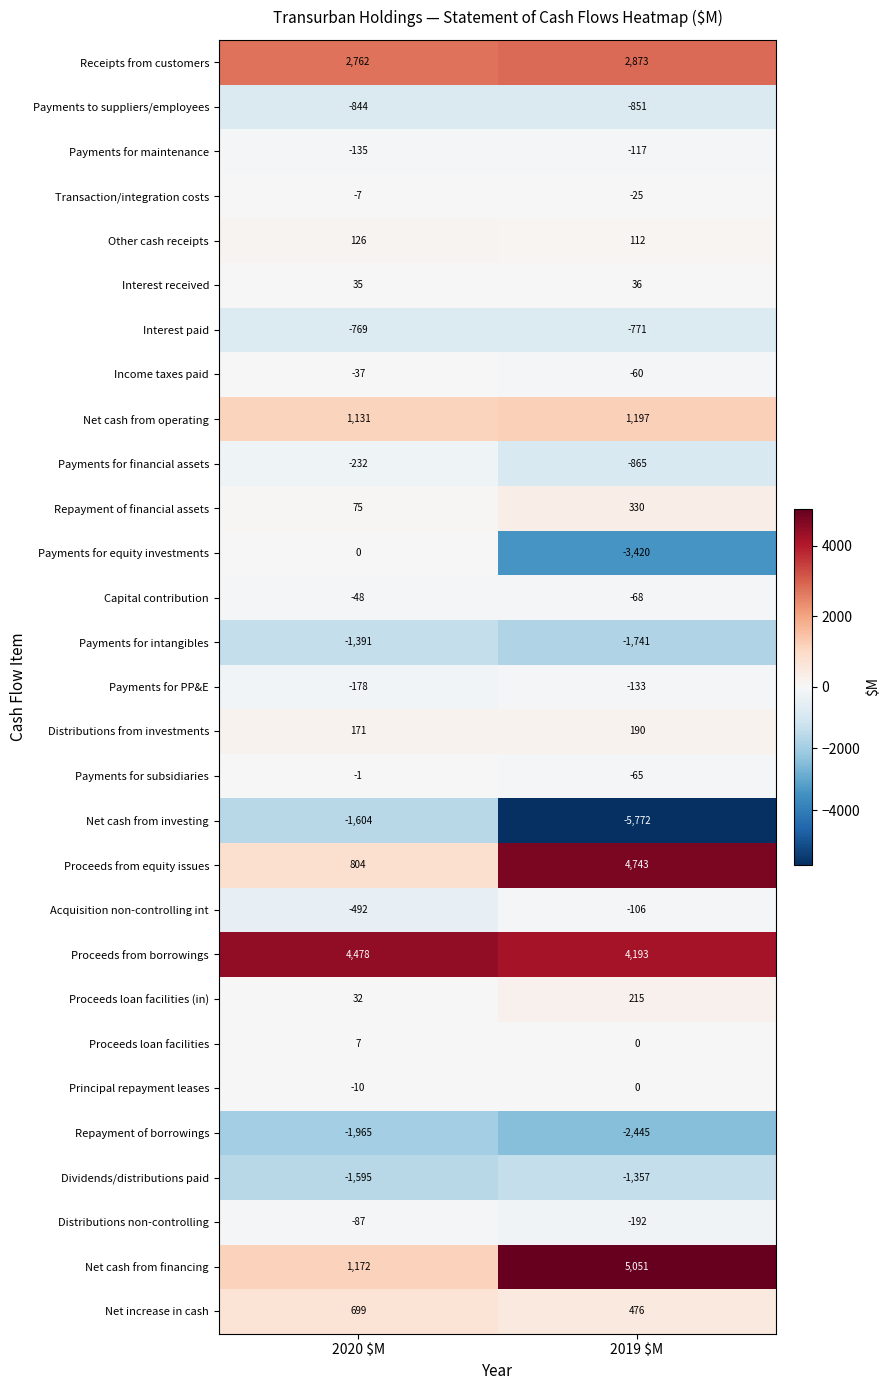

Where is Net cash from operating nearest to the value 1164?

2020 $M